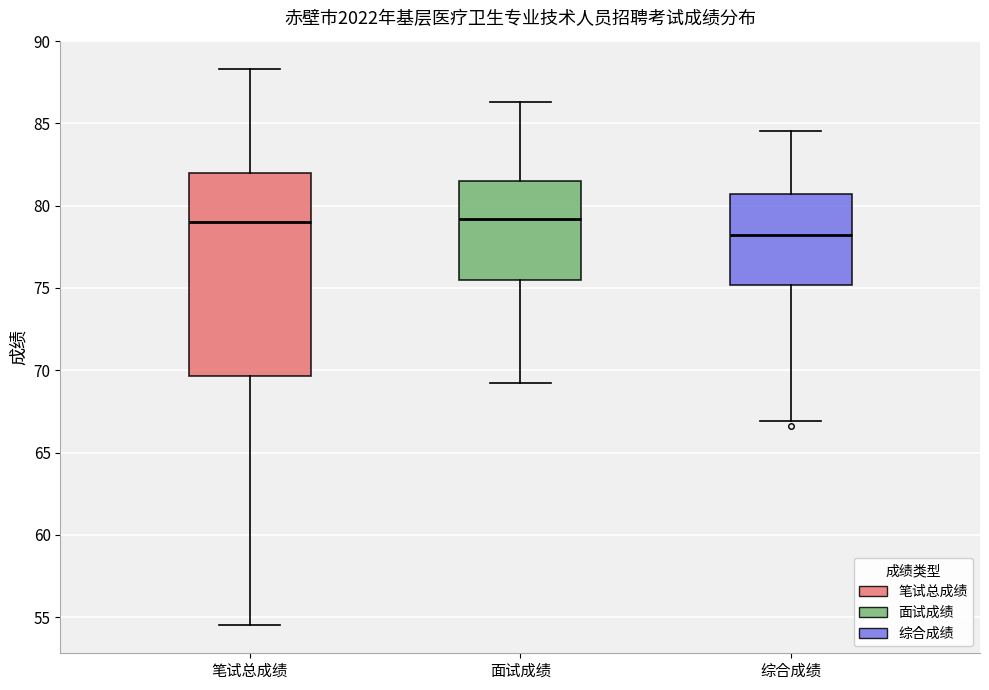

Reading left to right, read every box against the y-axis: the position of its median line, the range the box covers, and the ends of its whiskers. The values are not printed on the chart, so give them approximately, as read against the axis.

笔试总成绩: median 79.0, box 69.5 to 82.0, whiskers 54.5 to 88.5
面试成绩: median 79.0, box 75.5 to 81.5, whiskers 69.0 to 86.5
综合成绩: median 78.0, box 75.0 to 80.5, whiskers 67.0 to 84.5